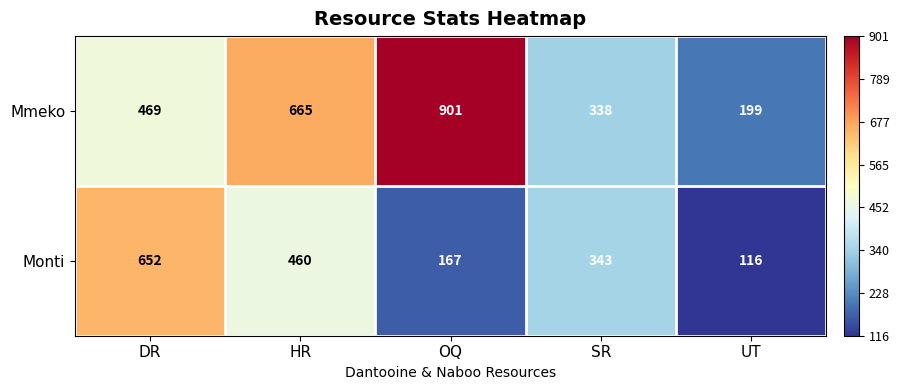

What is the difference between the maximum and minimum values in the Mmeko series?

702